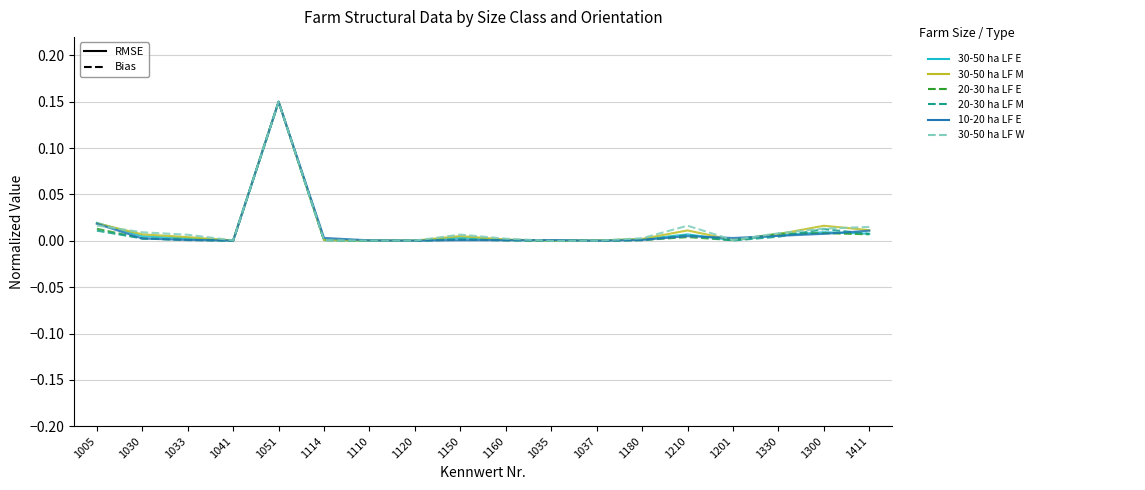

Which label corresponds to the largest value in the chart?

1051